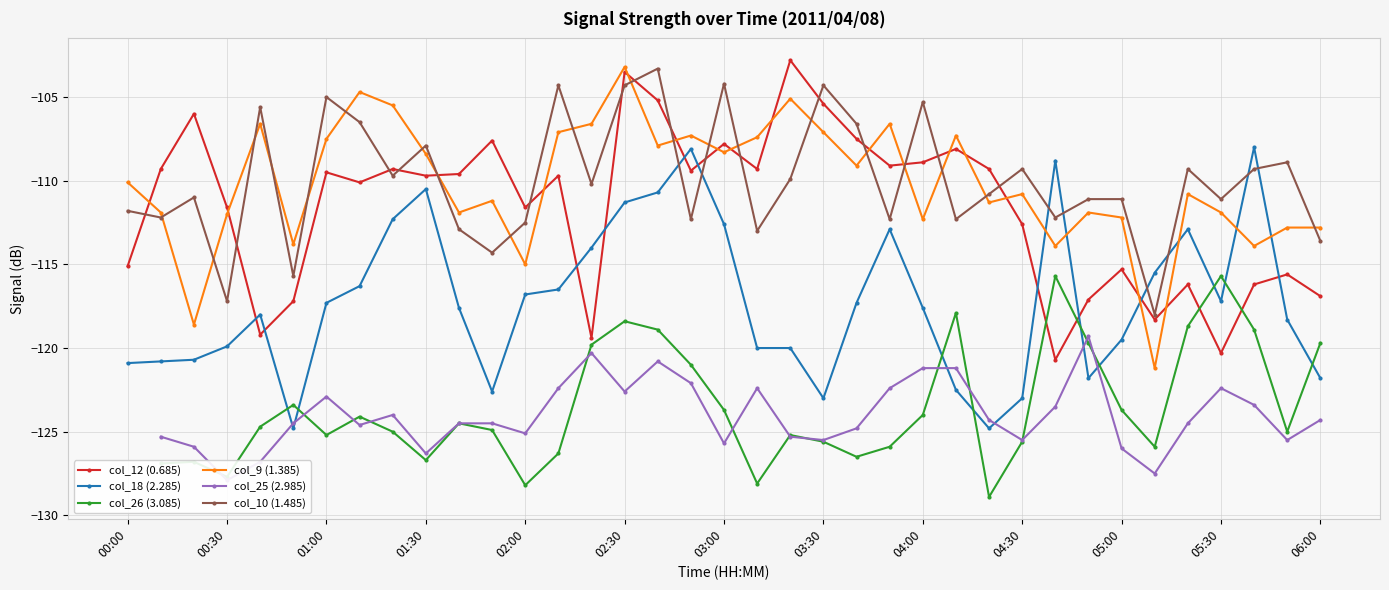

The value of col_12 (0.685) at 32 is -116.2. True or false?

True